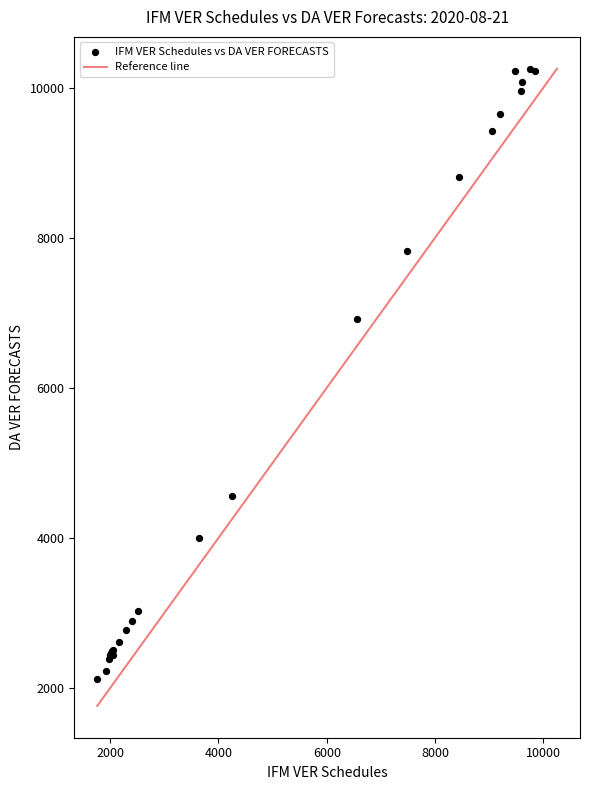

What Y value in the scatter plot is closest to 6185?

6913.3